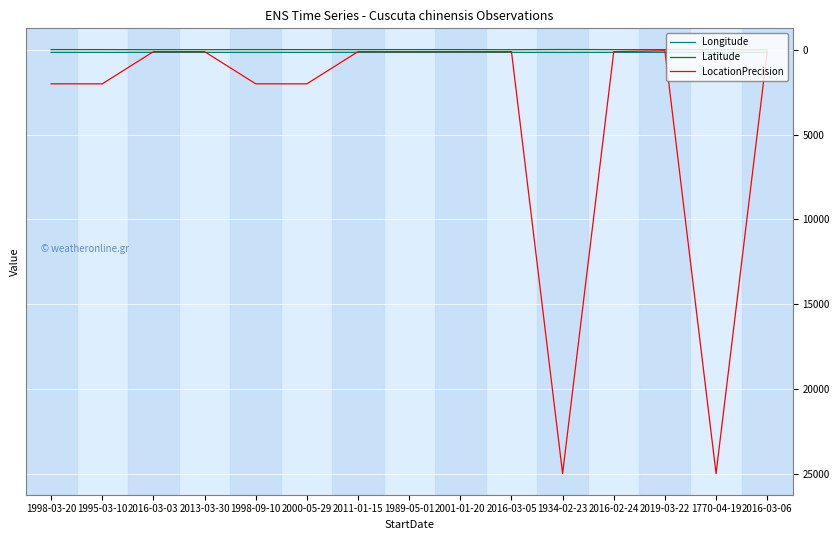

What is the highest value of the Latitude series?

-14.2